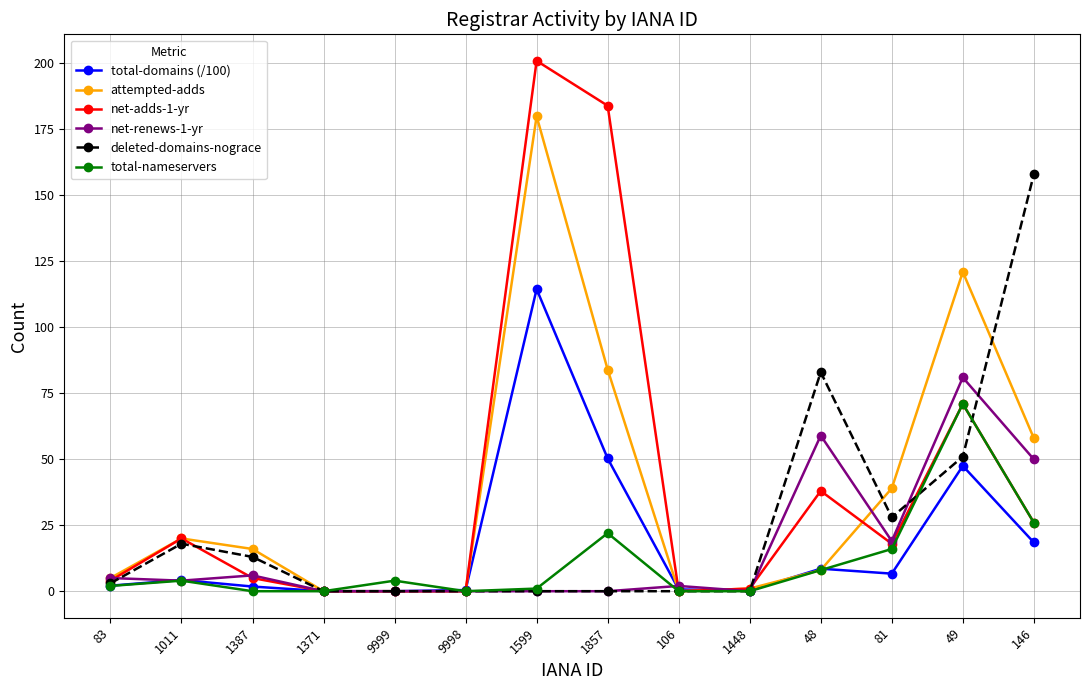

True or false: deleted-domains-nograce has more than 0 points higher than both neighbors.

True